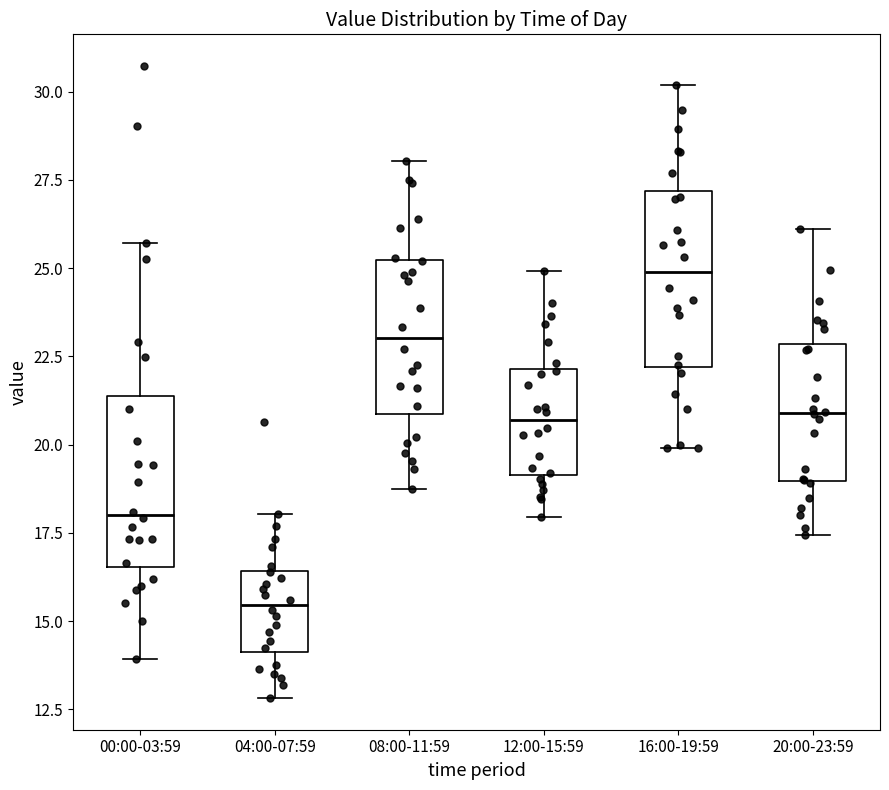

Where does the lower whisker of the box for 16:00-19:59 end on the y-axis? The values are not printed on the chart, so give them approximately, as read against the axis.

20.0